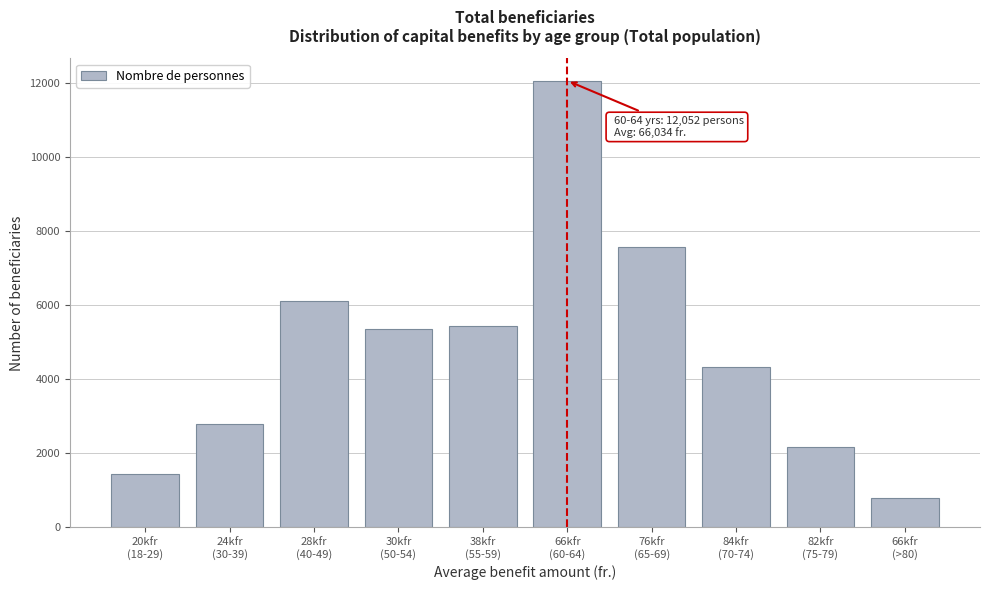

Reading right to left, what are all the values shown in this chart?

779	2173	4319	7577	12052	5439	5353	6110	2796	1449